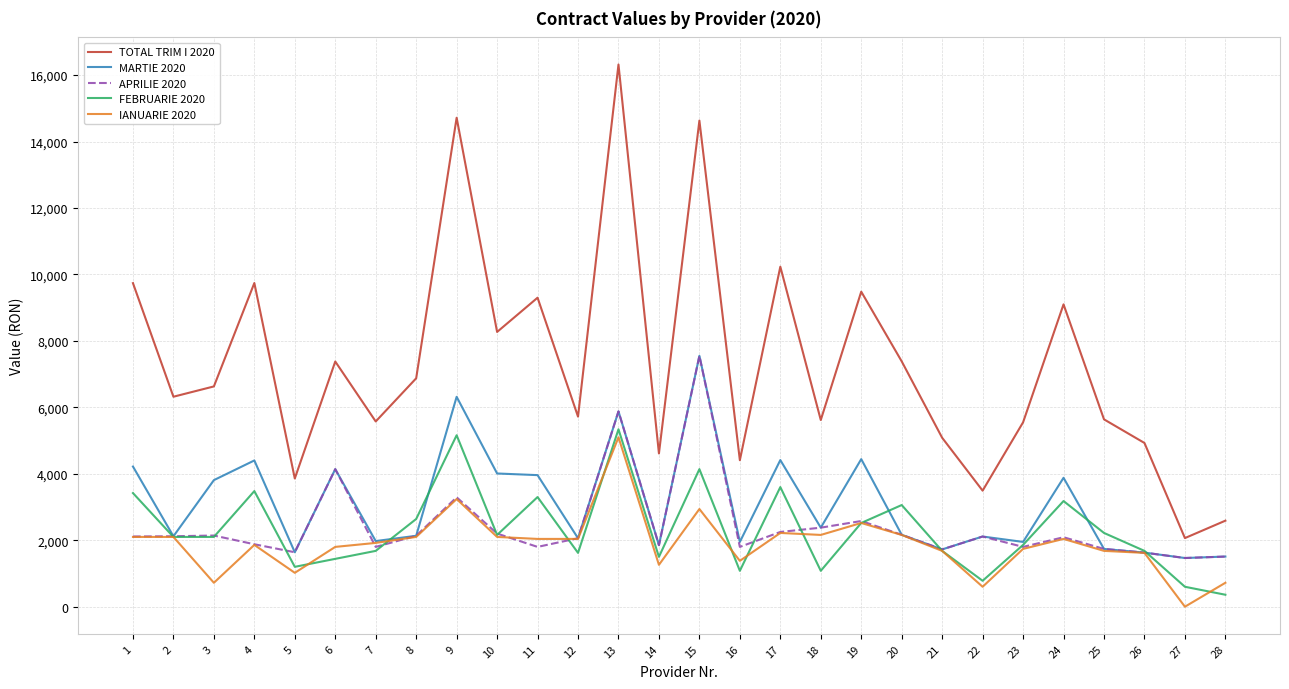

What is the difference between the APRILIE 2020 values at 26 and 1?

484.8